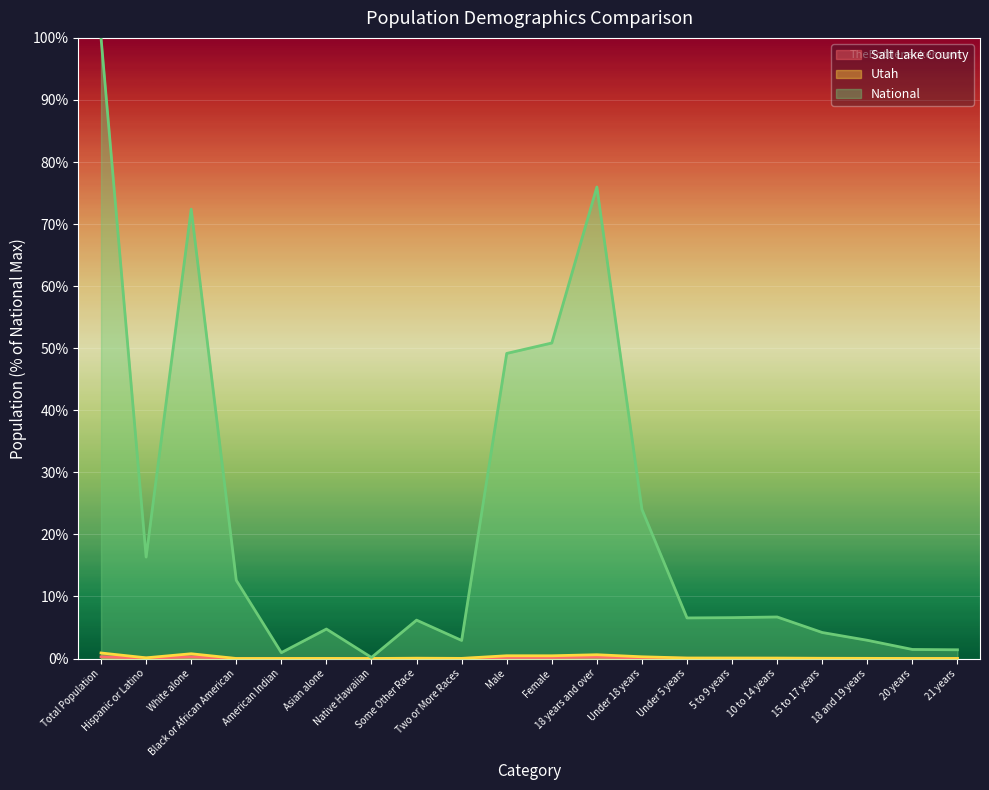

Reading left to right, extract all data points from this chart.

Salt Lake County: 0.3	0.1	0.3	0.0	0.0	0.0	0.0	0.0	0.0	0.2	0.2	0.2	0.1	0.0	0.0	0.0	0.0	0.0	0.0	0.0
Utah: 0.9	0.1	0.8	0.0	0.0	0.0	0.0	0.1	0.0	0.4	0.4	0.6	0.3	0.1	0.1	0.1	0.0	0.0	0.0	0.0
National: 100.0	16.3	72.4	12.6	0.9	4.8	0.2	6.2	2.9	49.2	50.8	76.0	24.0	6.5	6.6	6.7	4.2	2.9	1.5	1.4